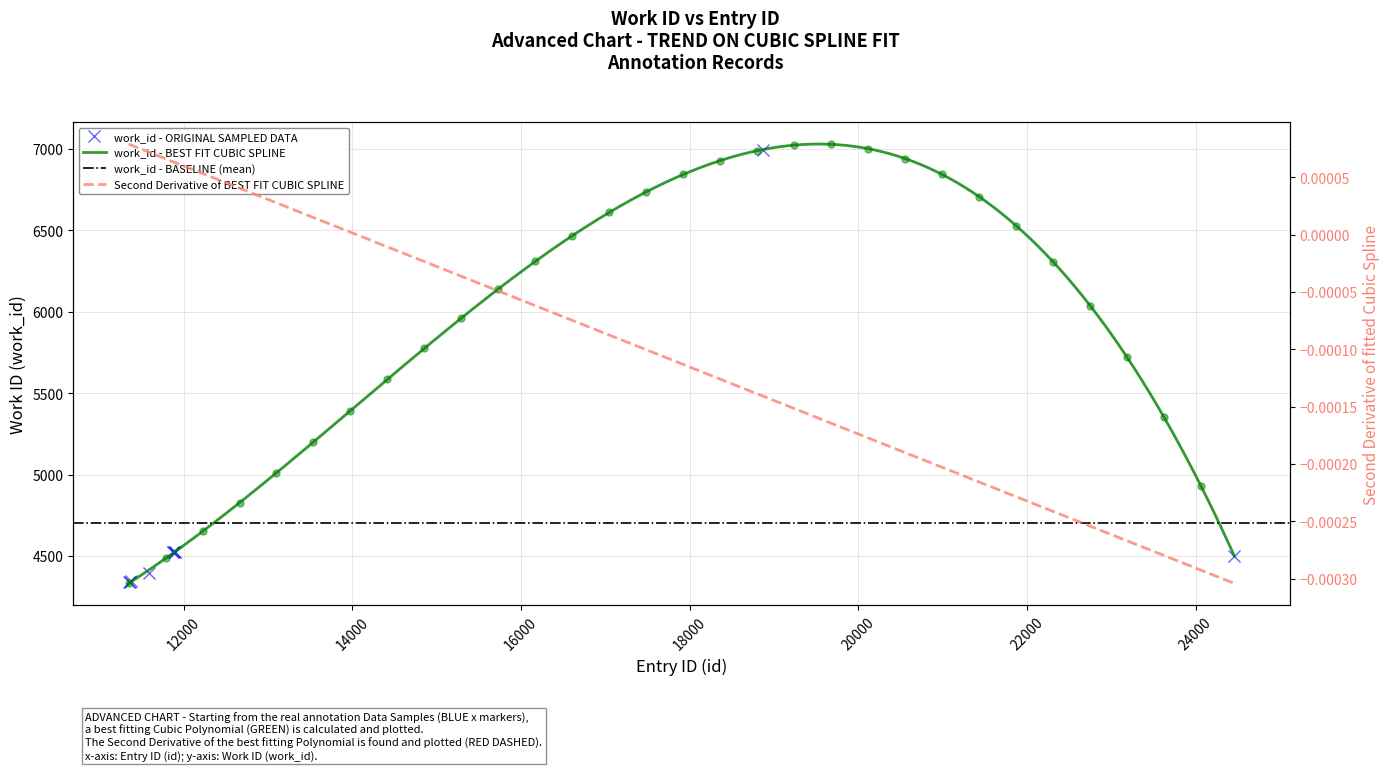

How many data points are less than 4525?

5